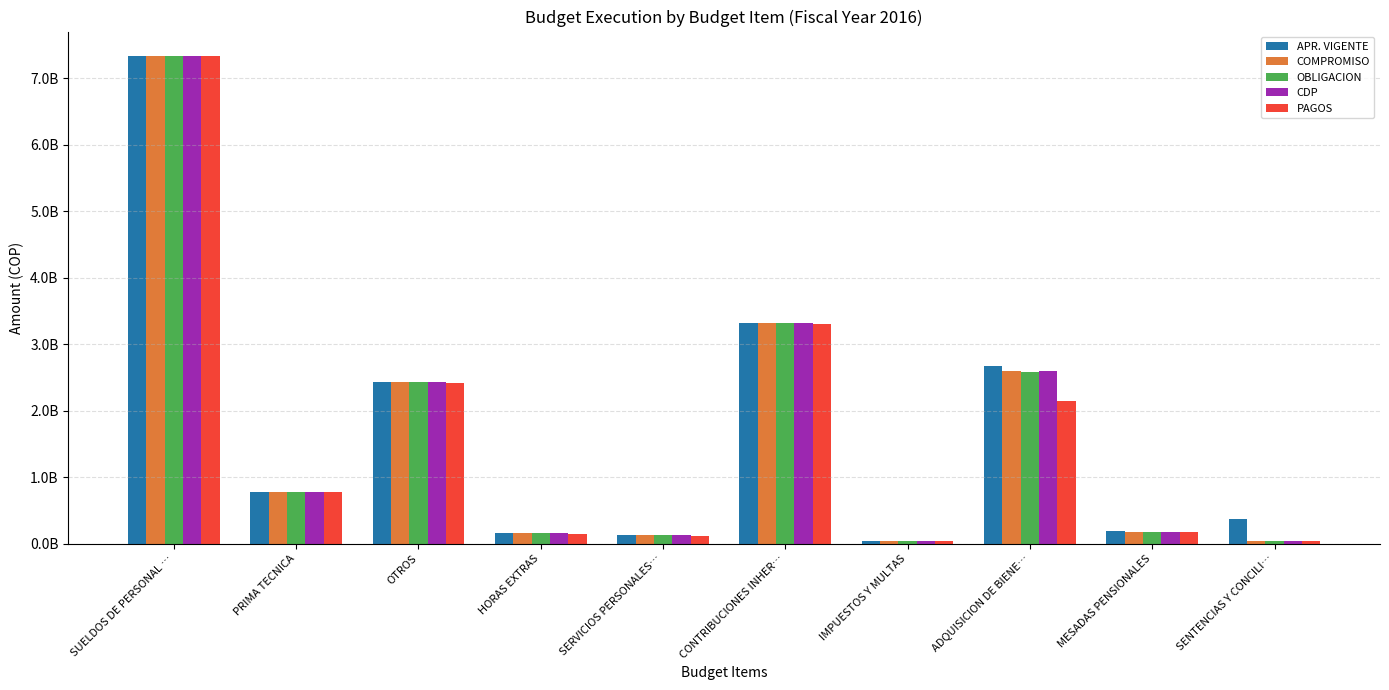

Does the chart contain stacked bars?

No